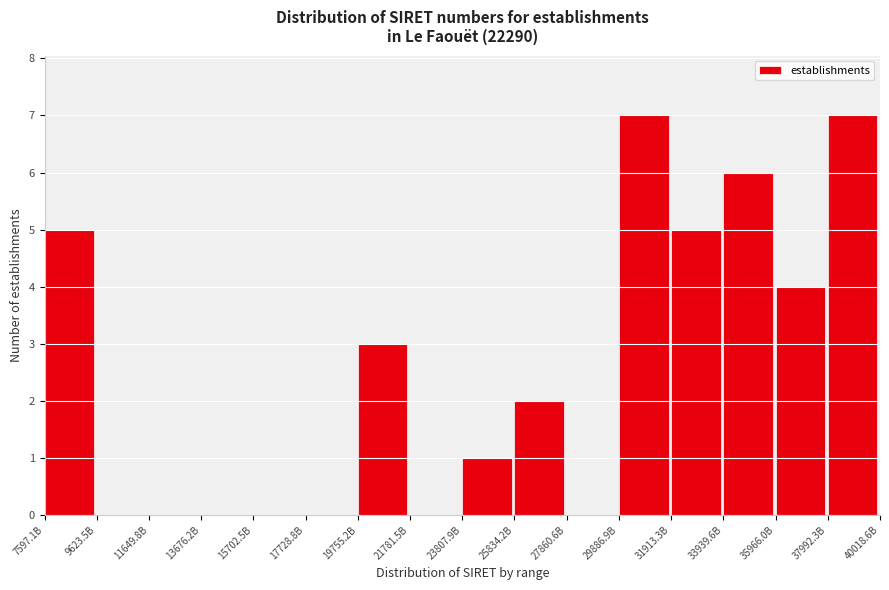

Reading left to right, what are all the values shown in this chart?

7597.1B=5	9623.5B=0	11649.8B=0	13676.2B=0	15702.5B=0	17728.8B=0	19755.2B=3	21781.5B=0	23807.9B=1	25834.2B=2	27860.6B=0	29886.9B=7	31913.3B=5	33939.6B=6	35966.0B=4	37992.3B=7